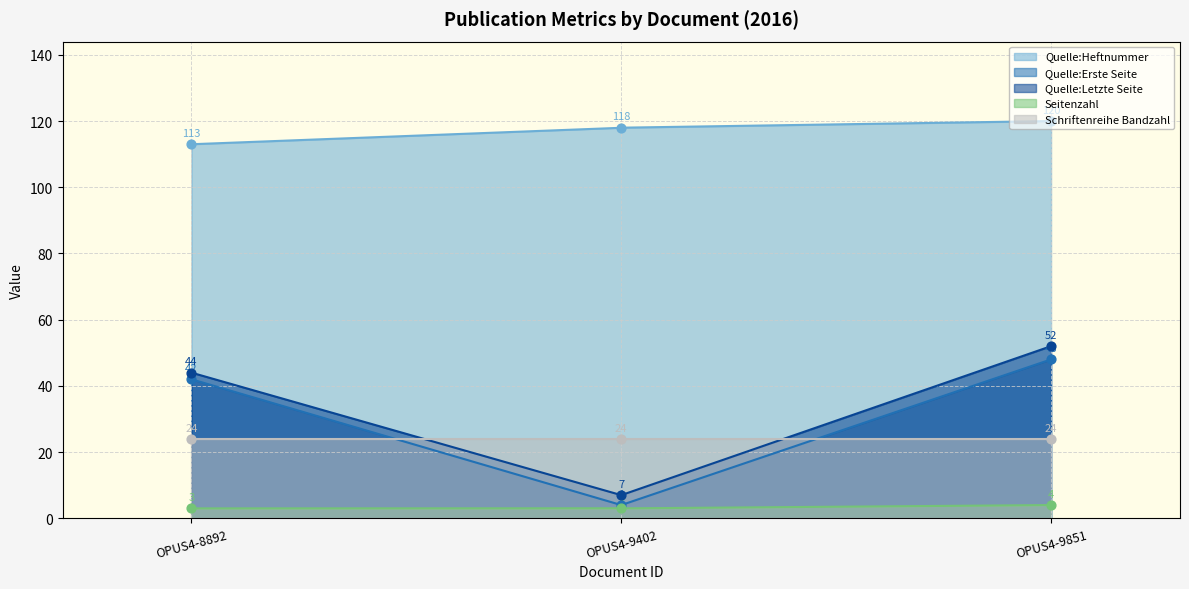

True or false: Seitenzahl and Quelle:Heftnummer cross at least once.

False